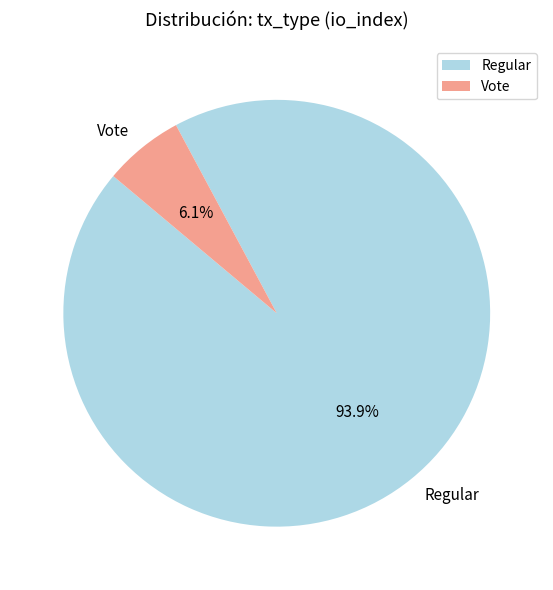

Does any single category account for the majority?

Yes